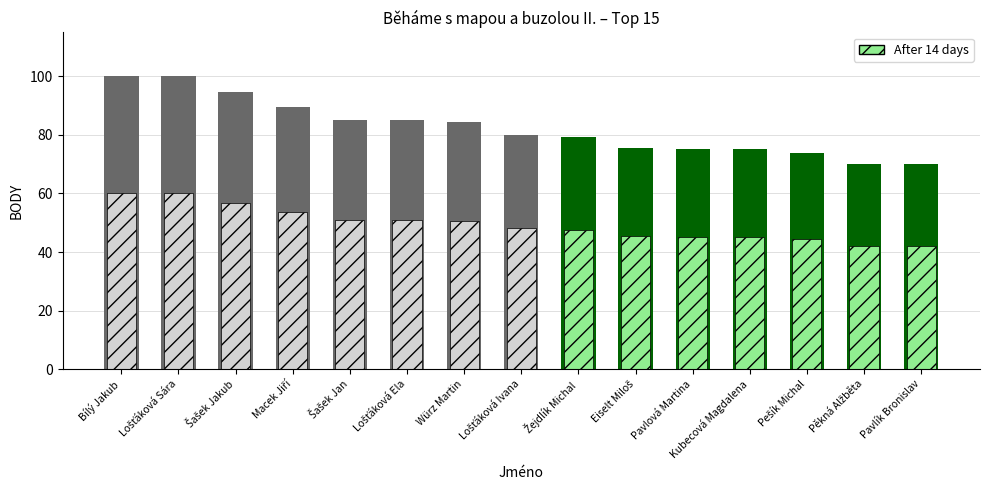

Reading left to right, list all the values displayed in this chart.

BODY: 100.0	100.0	94.8	89.6	85.0	85.0	84.4	80.1	79.2	75.7	75.3	75.1	73.9	70.2	70.0
Klub_counts: 100.0	100.0	94.8	89.6	85.0	85.0	84.4	80.1	79.2	75.7	75.3	75.1	73.9	70.2	70.0